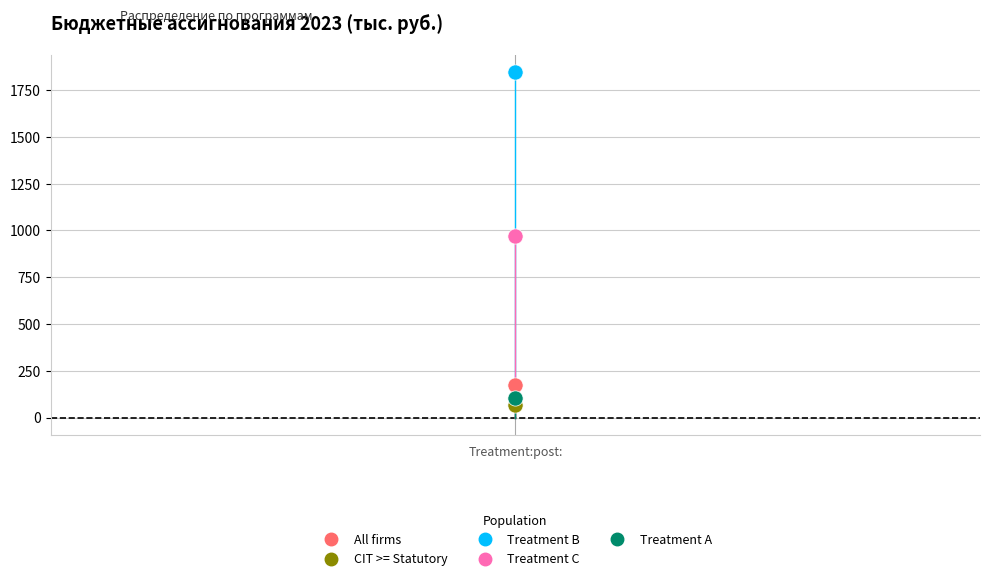

Across all data points, what is the average Y value?

633.0